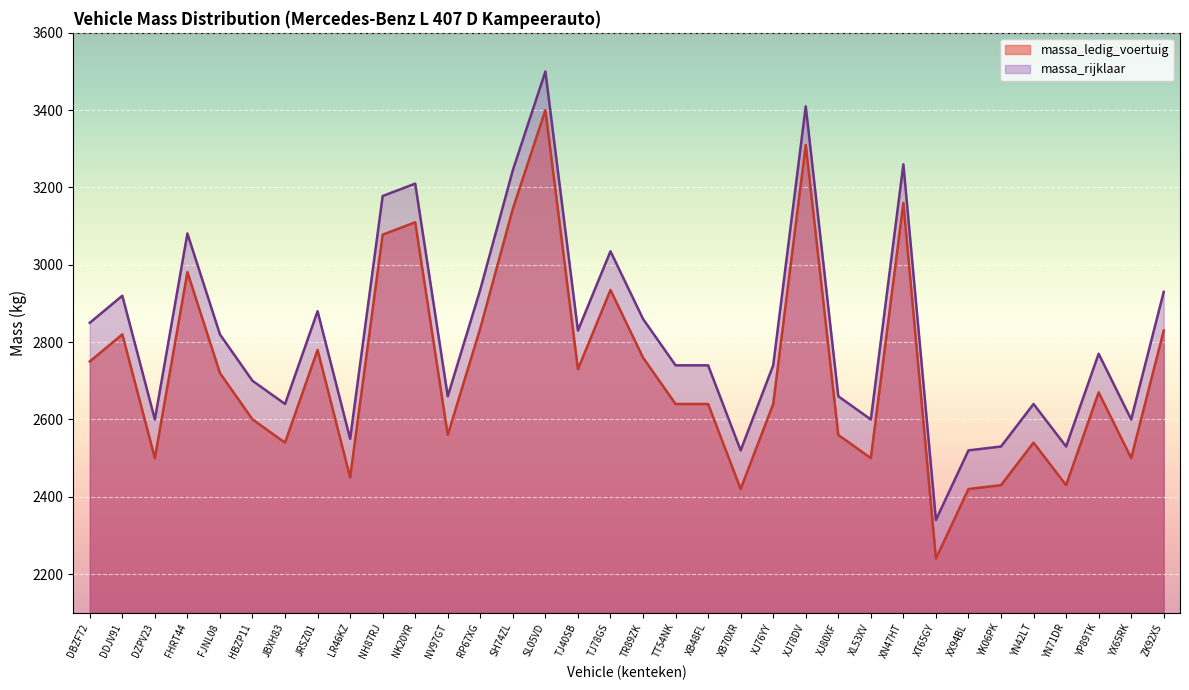

Which label corresponds to the smallest value in the chart?

XT65GY